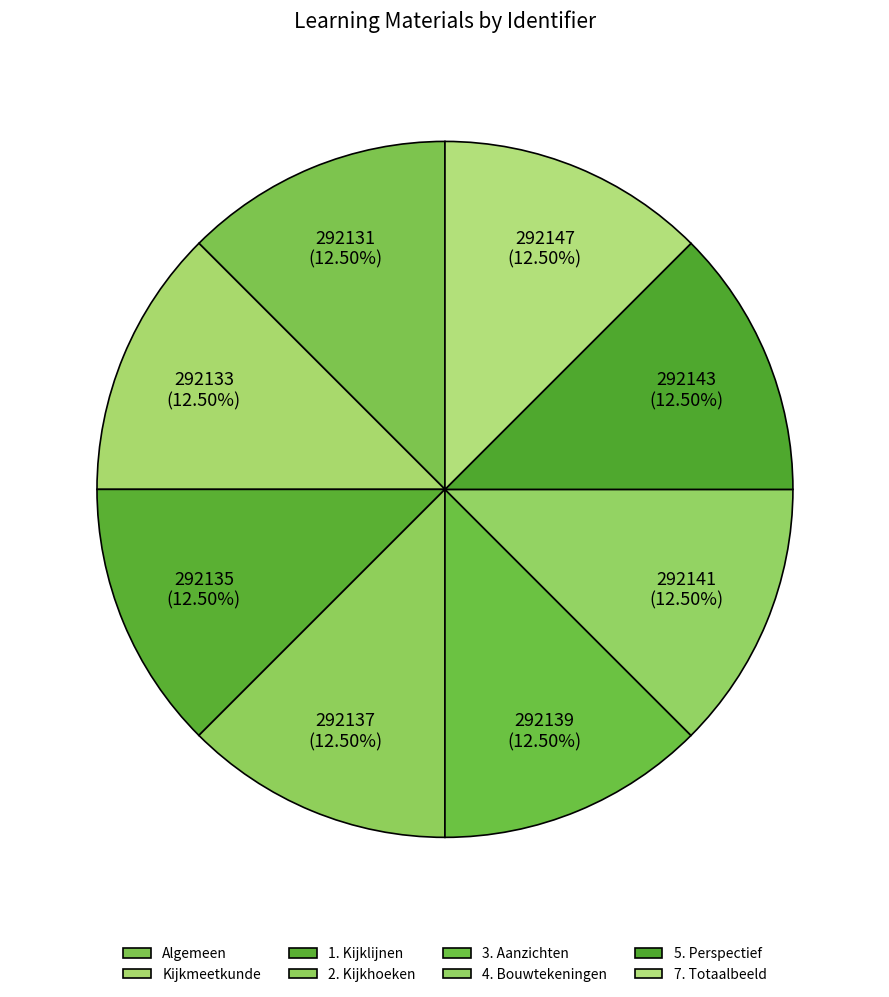

How many slices are in this pie chart?

8